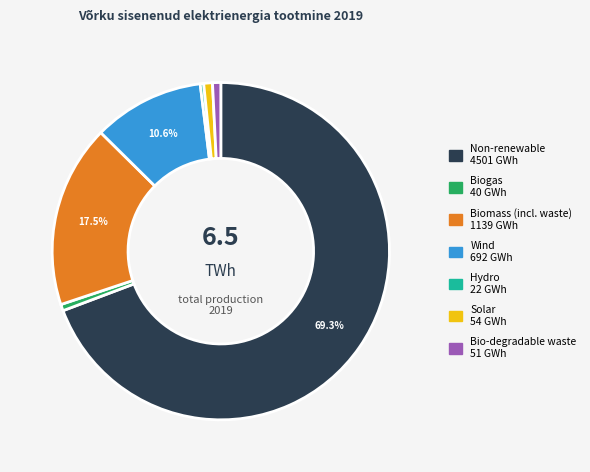

Does any single category account for the majority?

Yes